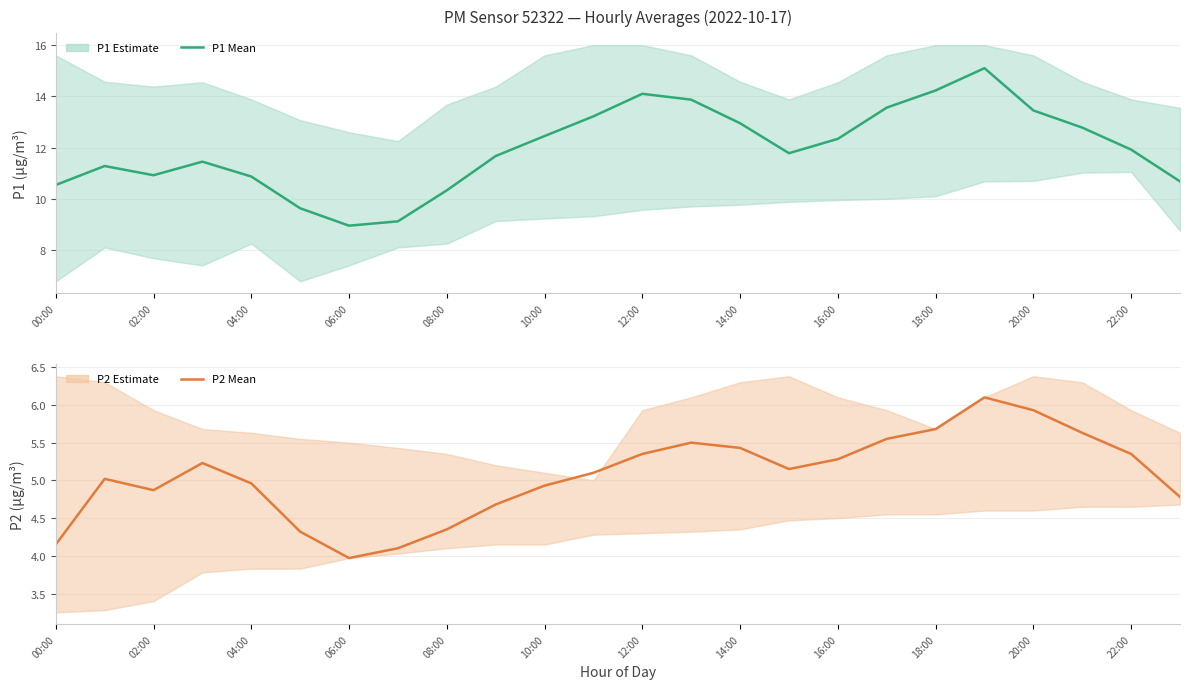

True or false: P1 and P2 intersect in this chart.

False